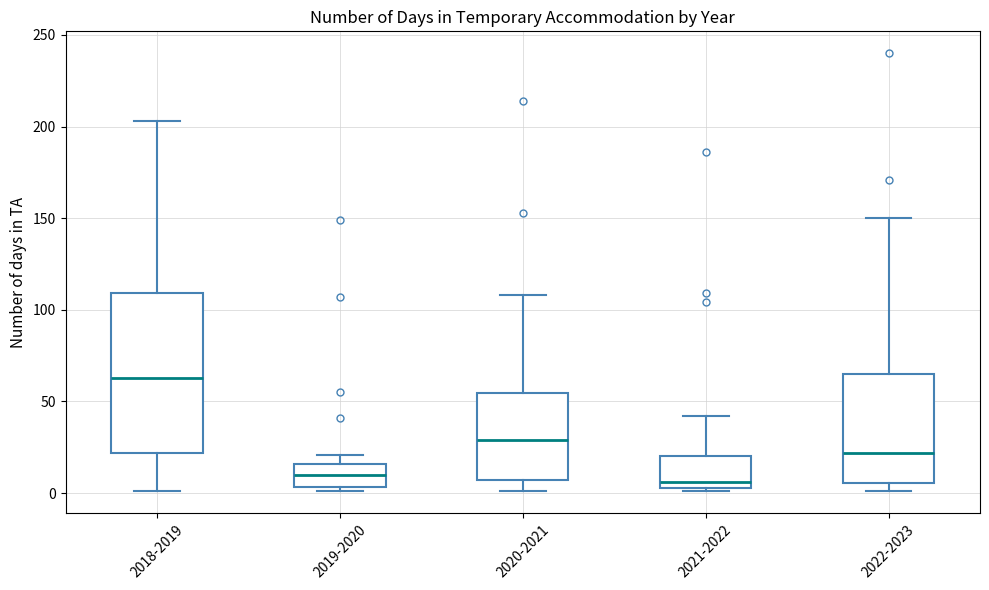

Reading left to right, read every box against the y-axis: the position of its median line, the range the box covers, and the ends of its whiskers. The values are not printed on the chart, so give them approximately, as read against the axis.

2018-2019: median 65, box 20 to 110, whiskers 0 to 205
2019-2020: median 10, box 5 to 15, whiskers 0 to 20
2020-2021: median 30, box 5 to 55, whiskers 0 to 110
2021-2022: median 5 (just above the box's lower edge), box 5 to 20, whiskers 0 to 40
2022-2023: median 20, box 5 to 65, whiskers 0 to 150